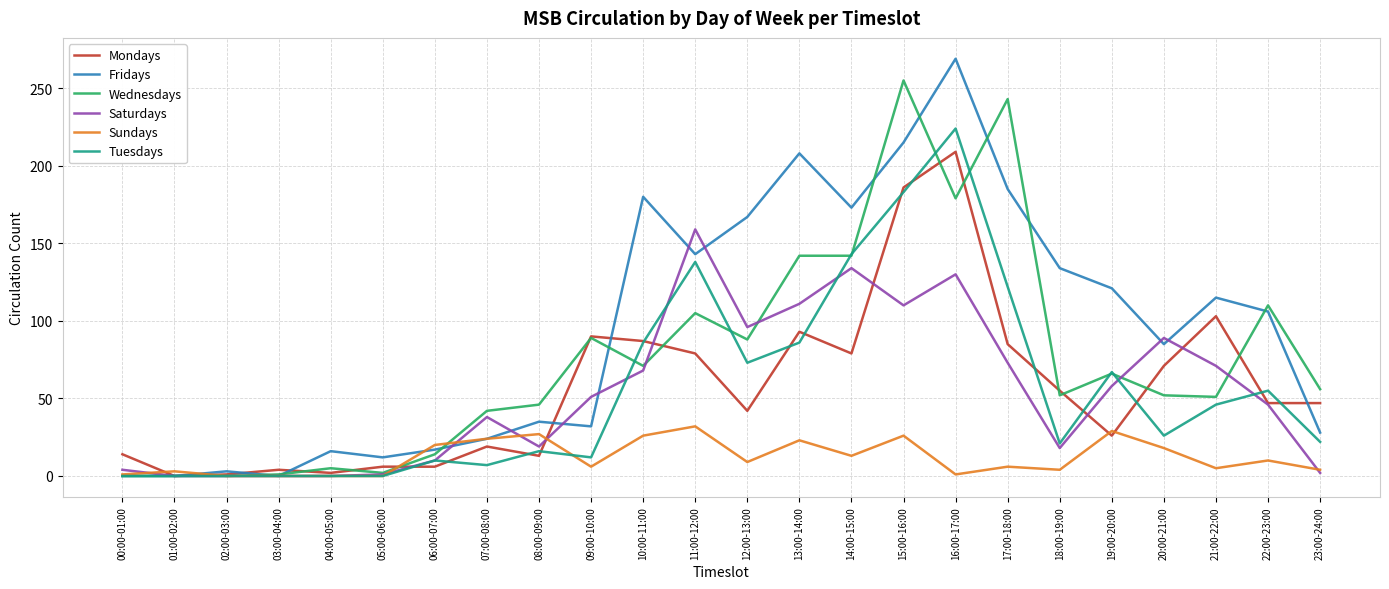

At which category does the chart reach its peak across all series?

16:00-17:00